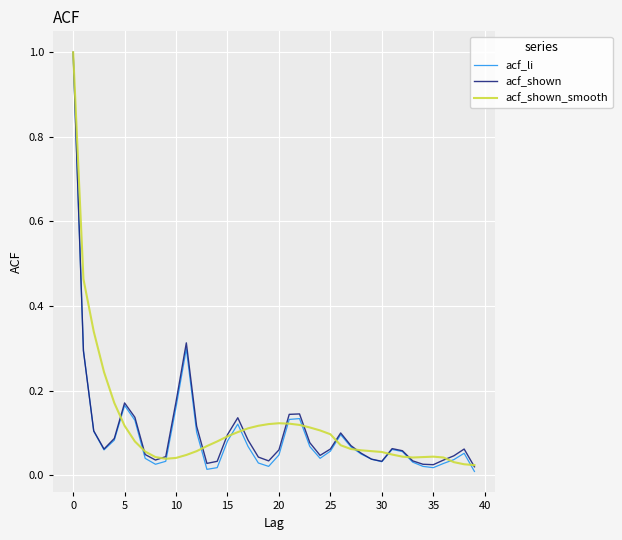

Which series has the widest spread of values?

acf_li